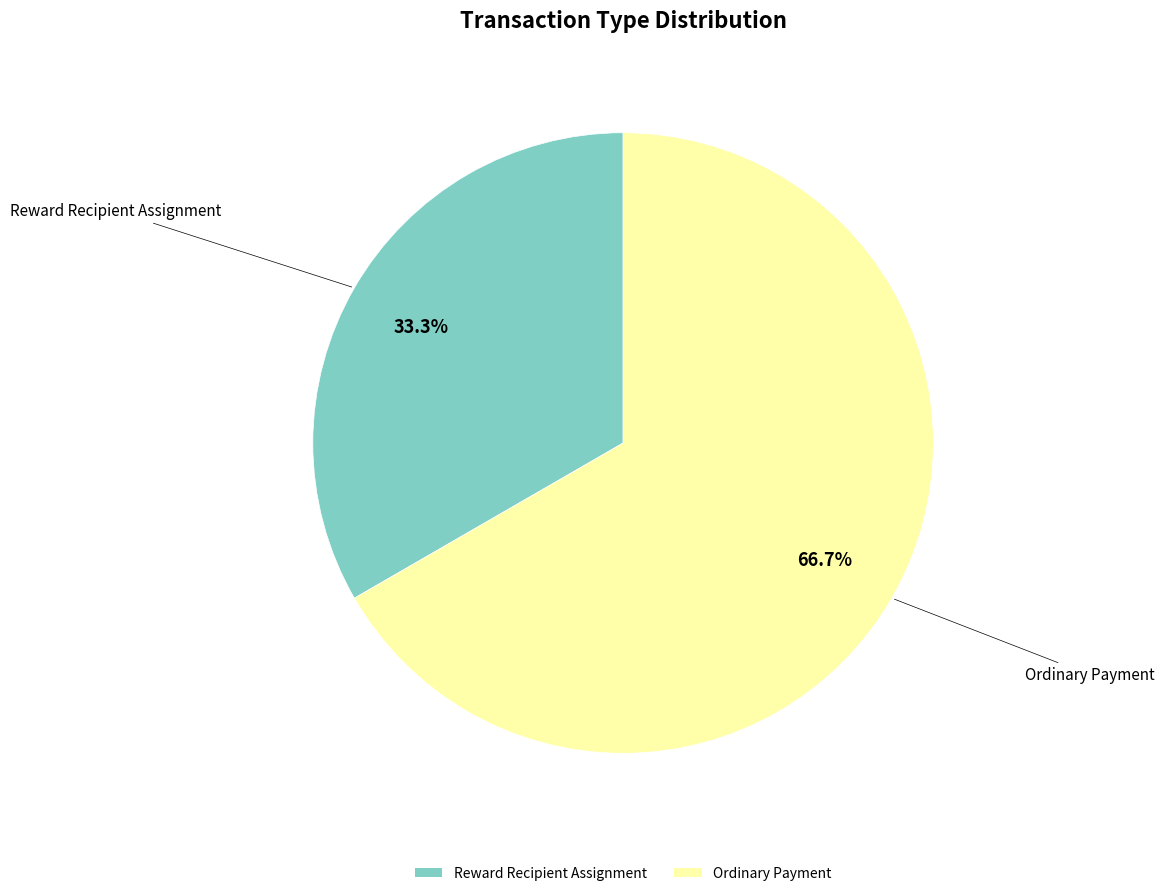

The Reward Recipient Assignment slice represents 44% of the pie. True or false?

False